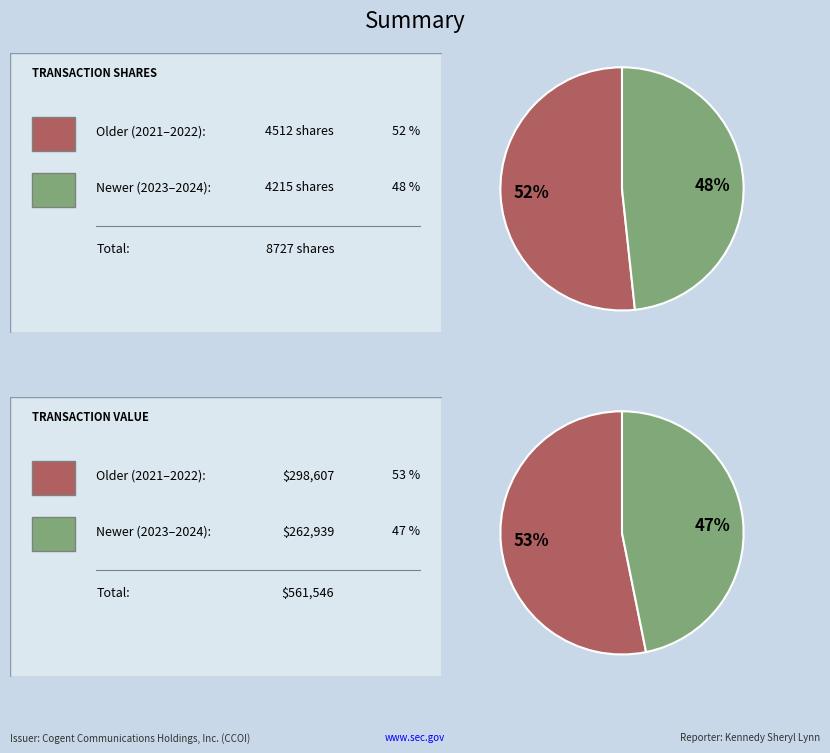

True or false: 2022-06-02 accounts for 1% of the total.

False